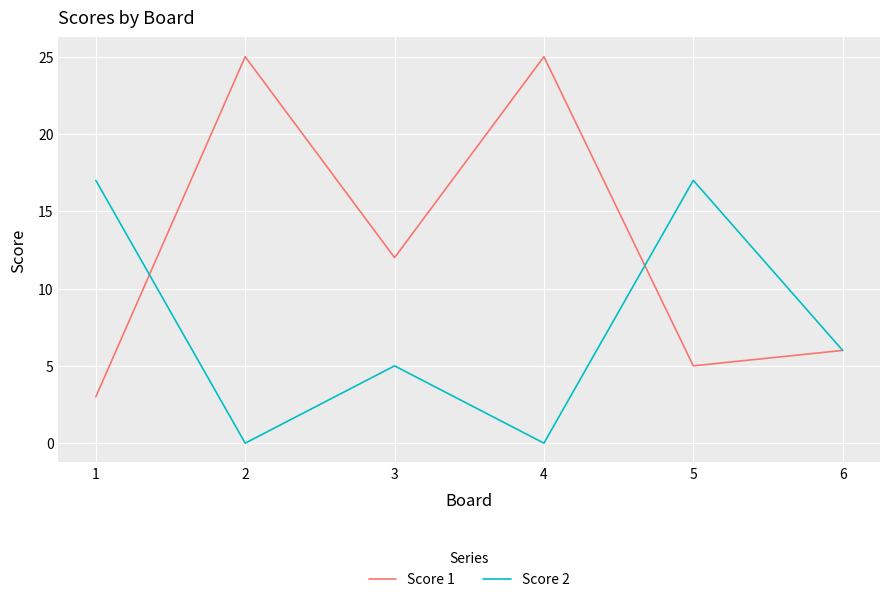

Is the value of Score 2 at 2 greater than the value of Score 1 at 1?

No